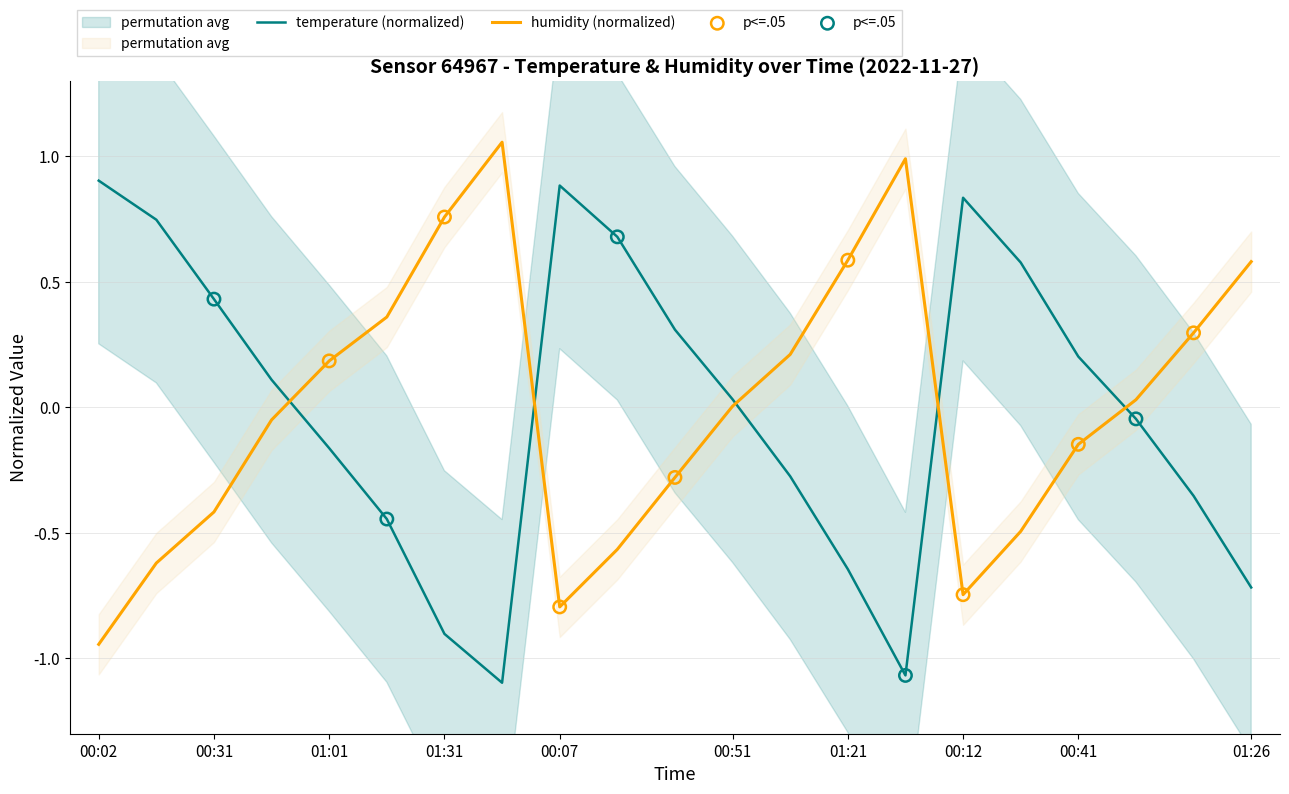

Which series reaches the minimum Y coordinate?

temperature